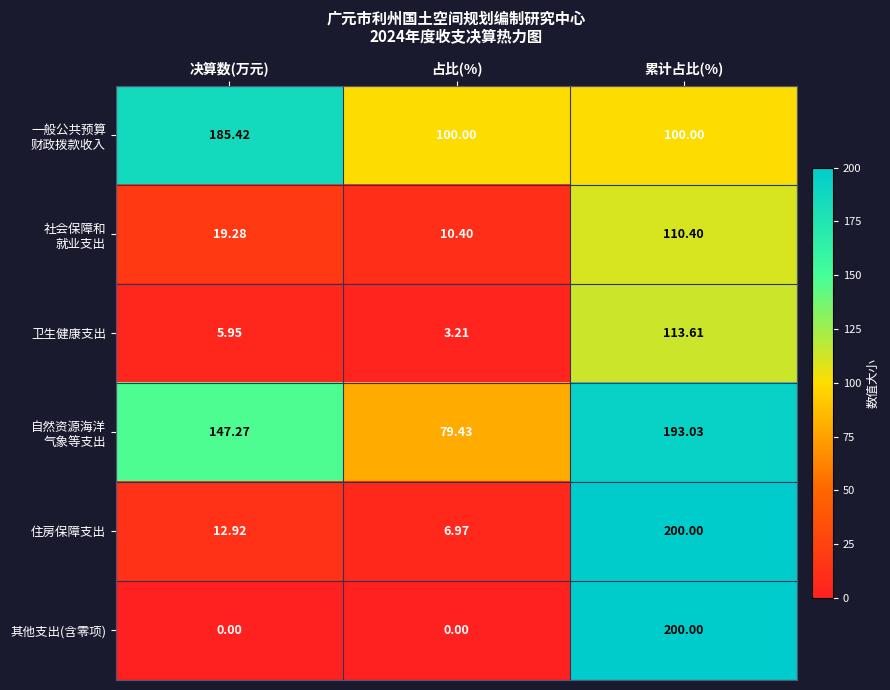

Which category has the highest value across all series?

累计占比(%)